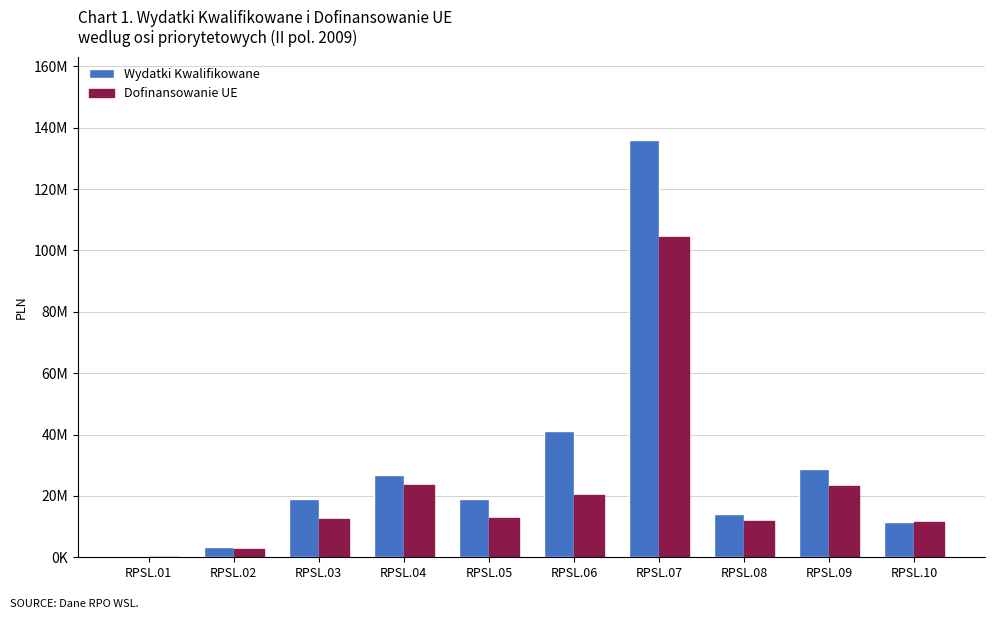

Reading left to right, list all the values displayed in this chart.

Wydatki Kwalifikowane: 69506.0	3228860.3	19054735.7	26776137.4	19085071.1	41304562.8	135942502.0	13982254.9	28730969.6	11538062.7
Dofinansowanie UE: 59080.1	2719973.2	12359079.9	23563373.3	12714084.8	20134805.4	104274580.2	11964614.3	23216276.9	11538062.7